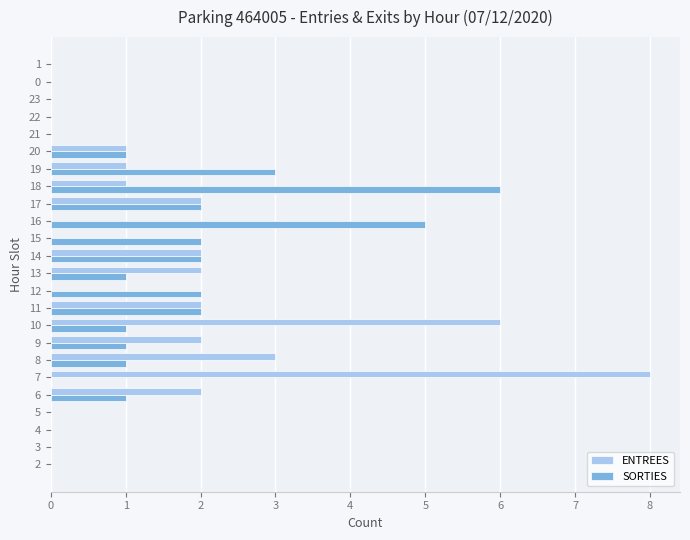

Is the value of ENTREES at 16 greater than the value of SORTIES at 17?

No